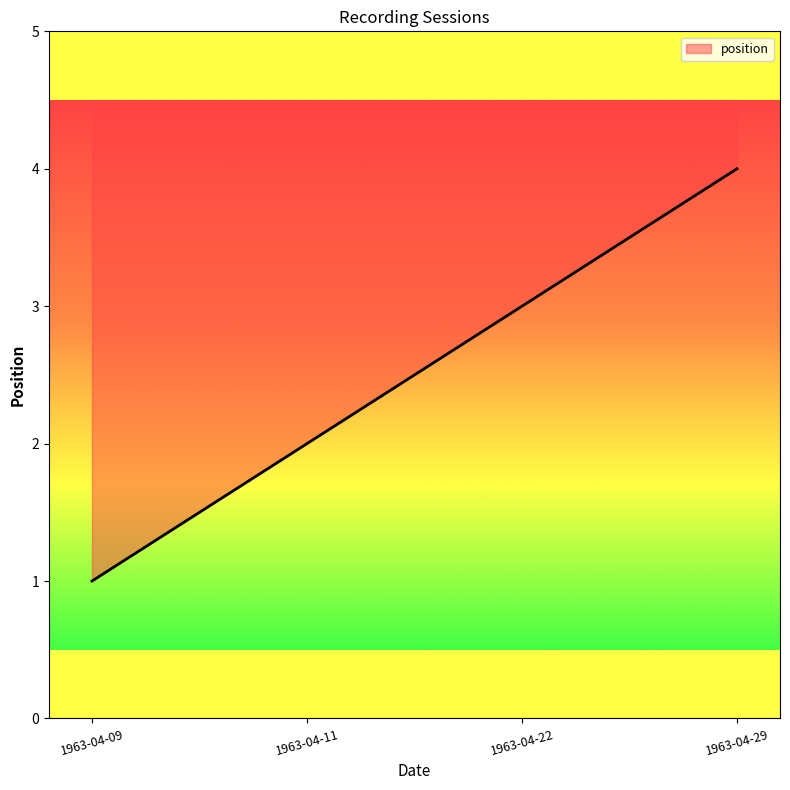

What is the smallest value displayed?

1